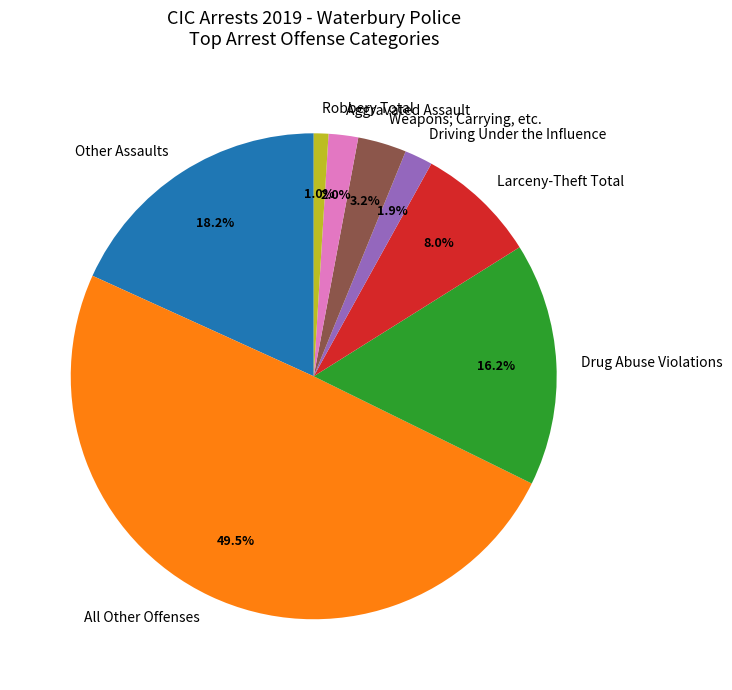

To the nearest percent, what portion does Driving Under the Influence represent?

2%